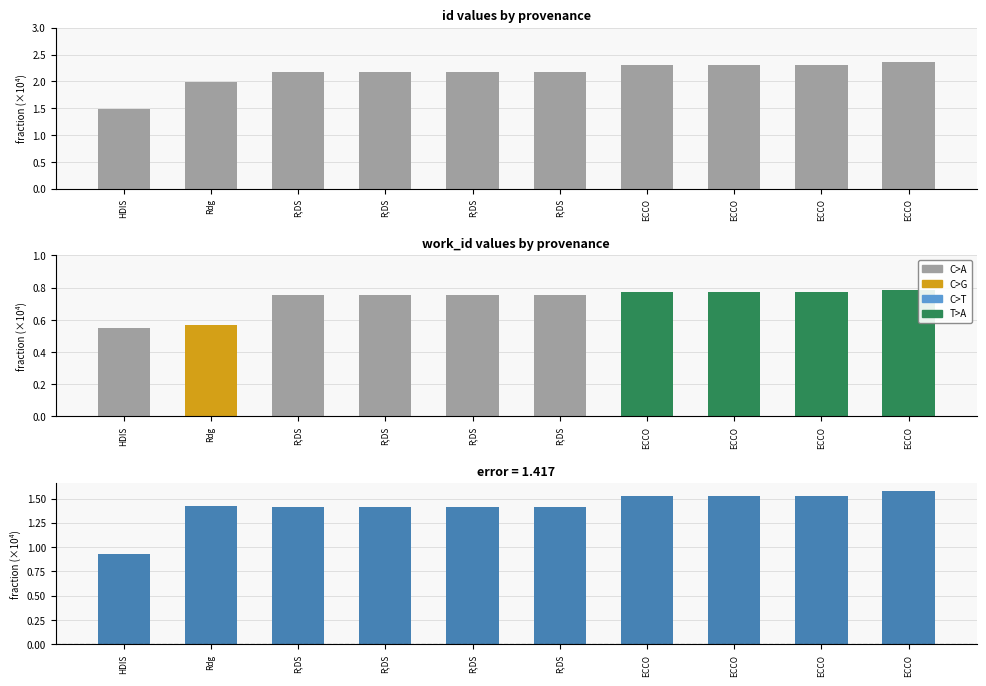

How many bars are there in total?

10